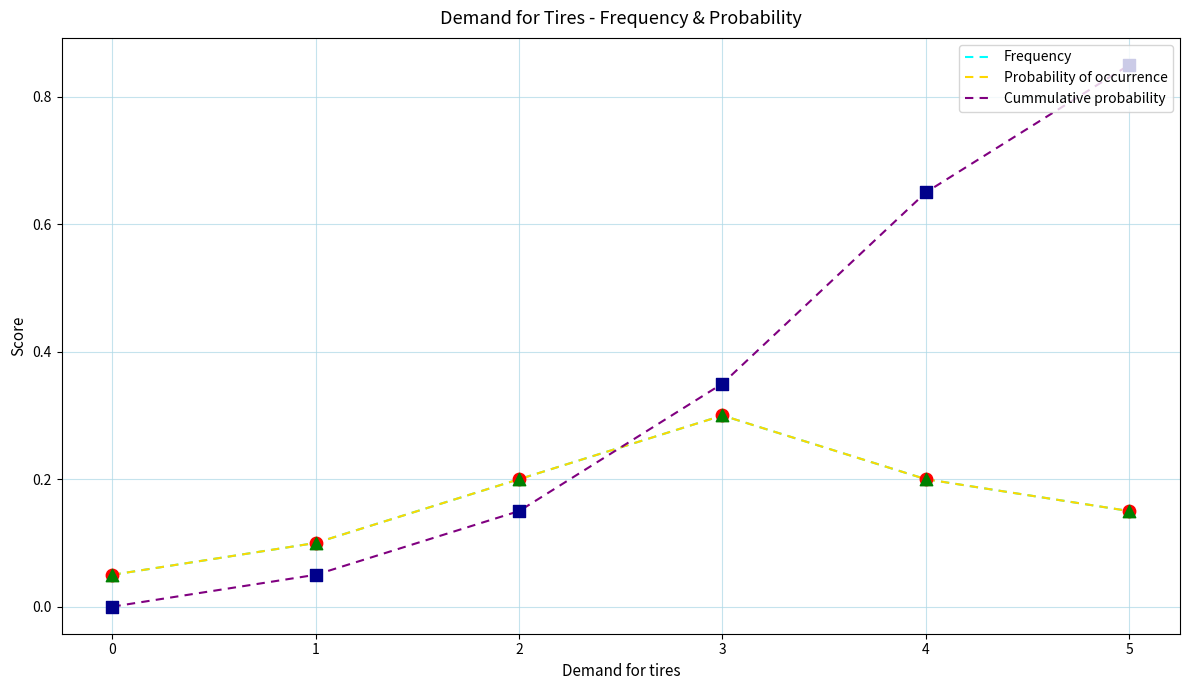

What is the total value across all series at 5?

1.1